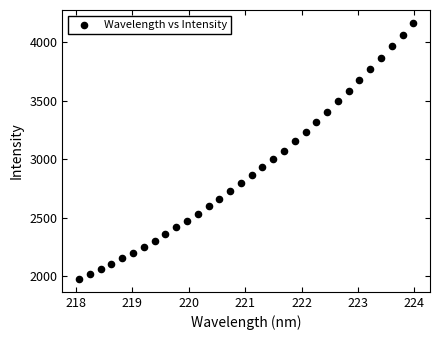

What is the range of Y values (max minus min)?

2185.3